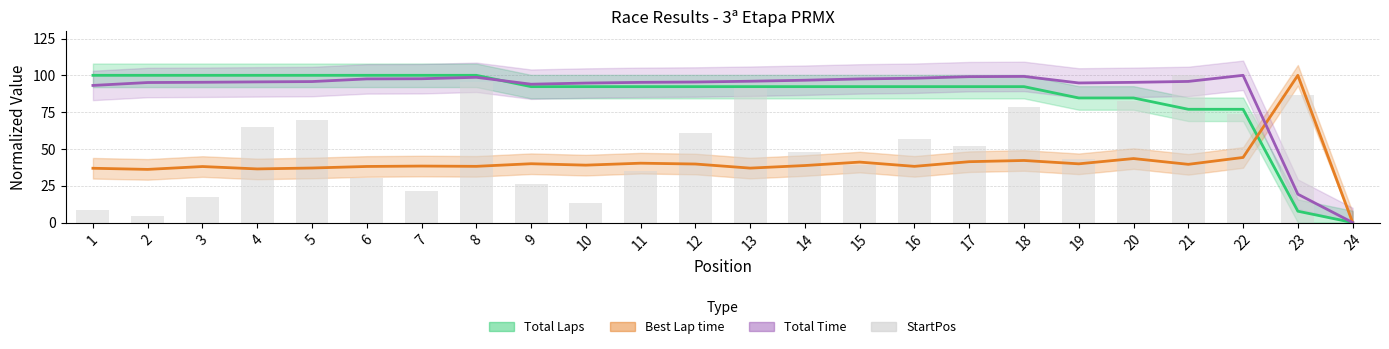

List the labels in order of value, smallest first.

24, 2, 1, 10, 3, 7, 9, 6, 11, 15, 19, 14, 17, 16, 12, 4, 5, 22, 18, 20, 23, 13, 8, 21